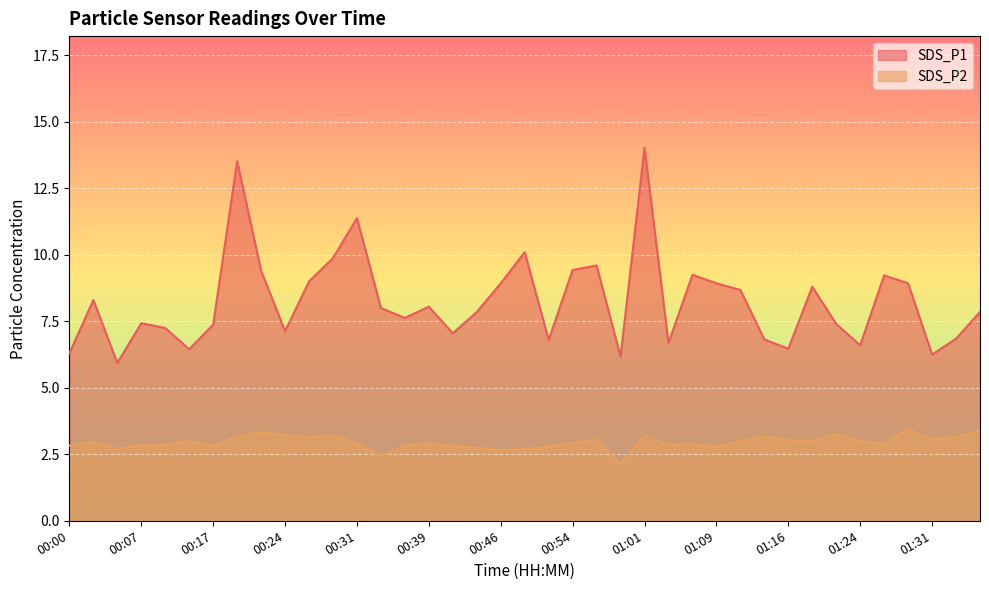

What is the label of the 15th point from the right?

01:01